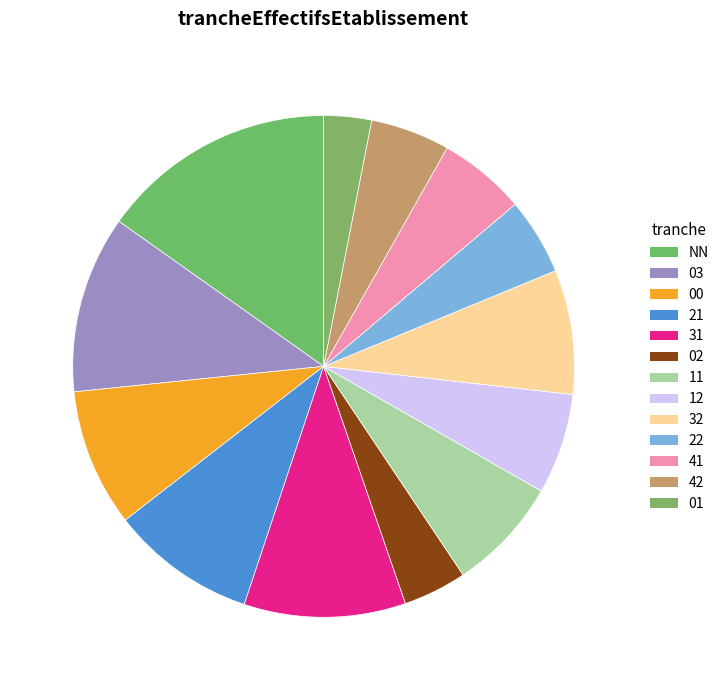

What percentage is NOT represented by 32?

92.0%